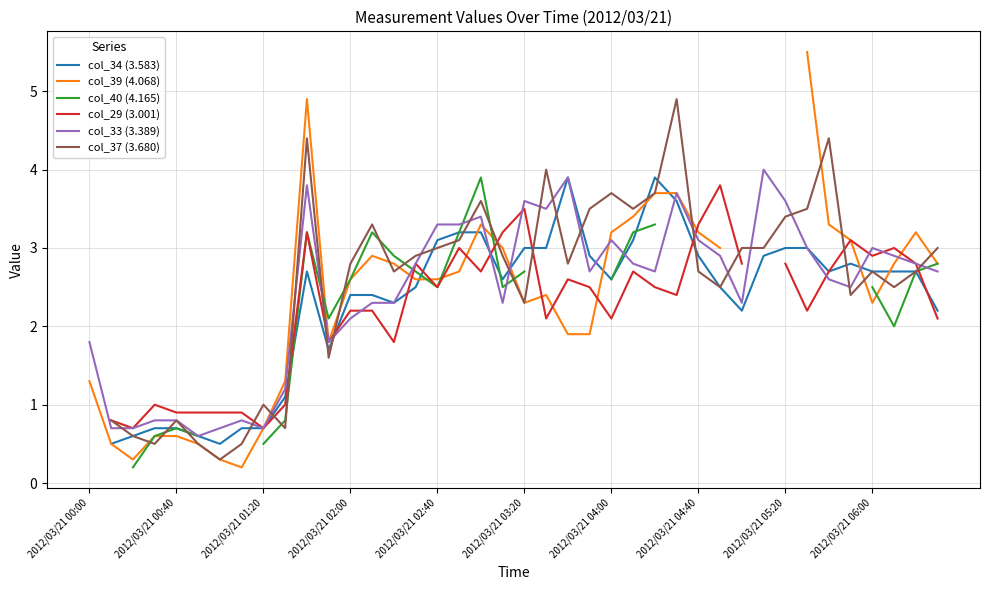

How many positive values does the col_29 (3.001) series have?

38